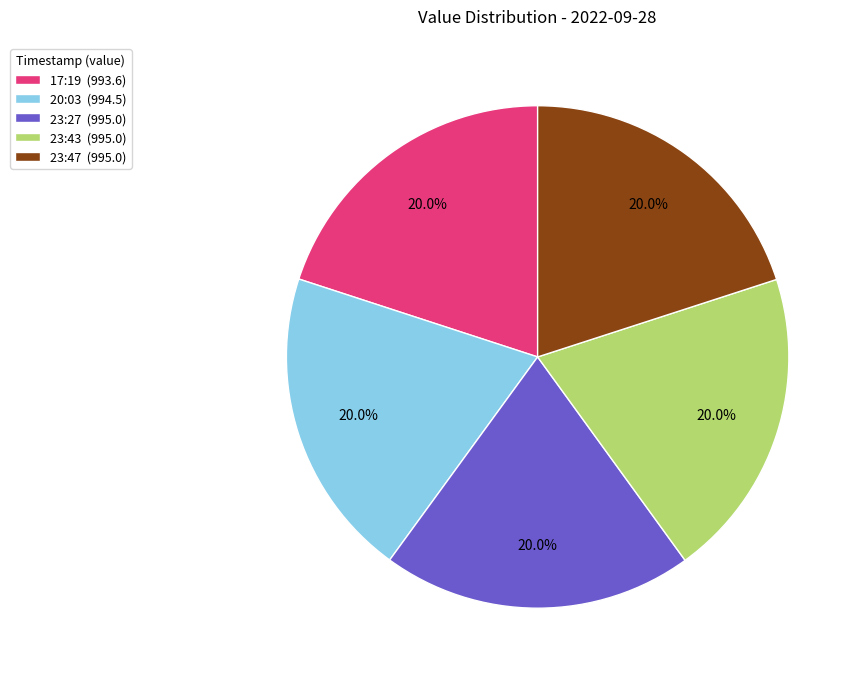

How much of the chart is everything except 23:47 (995.0)?

80.0%